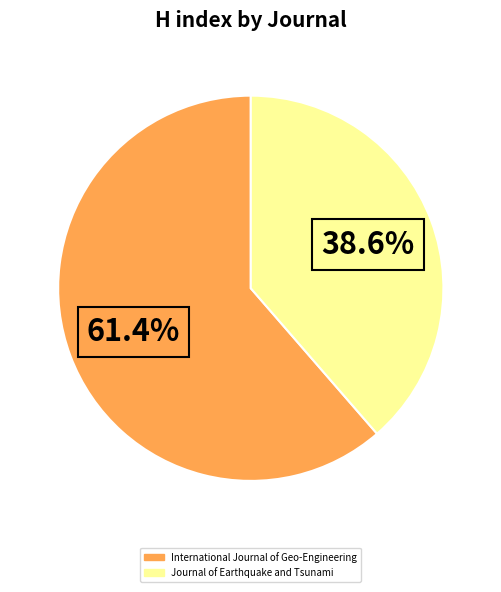

Does Journal of Earthquake and Tsunami represent more than half of the total?

No